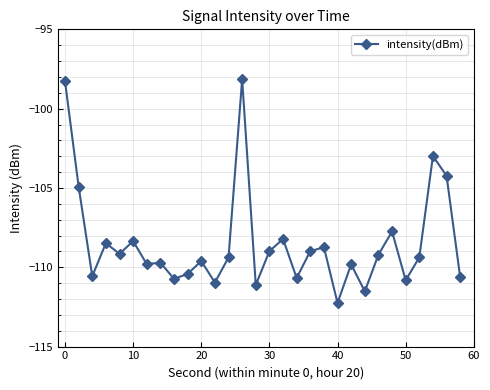

What is the sum of all values?

-3253.8